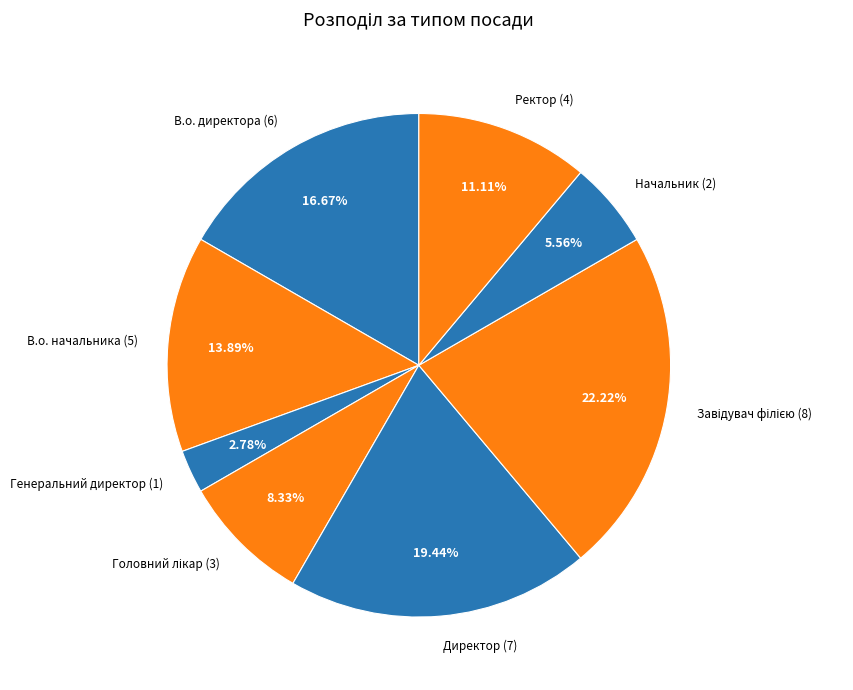

True or false: В.о. директора accounts for 22% of the total.

False